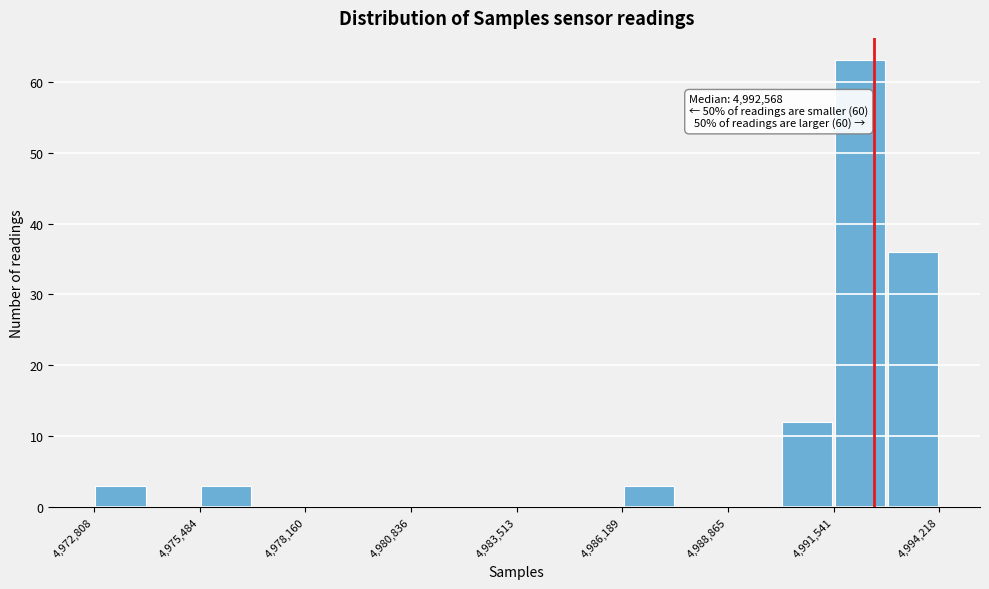

Read against the x-axis, roughly where is the centre of the tallest bar?

4992000